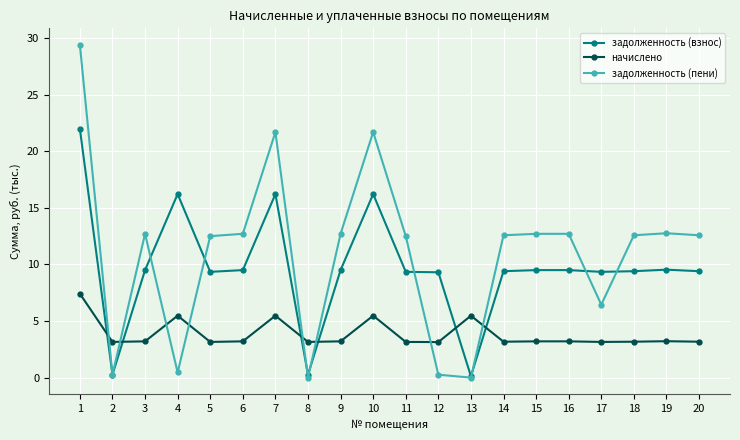

The задолженность (пени) series shows 12.7 at 16. True or false?

True